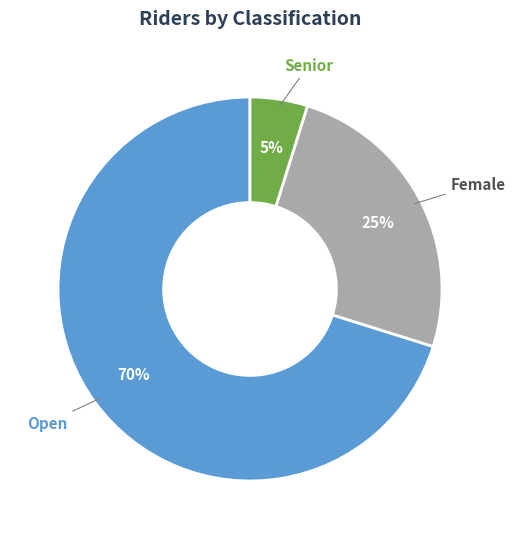

What is the majority slice?

Open